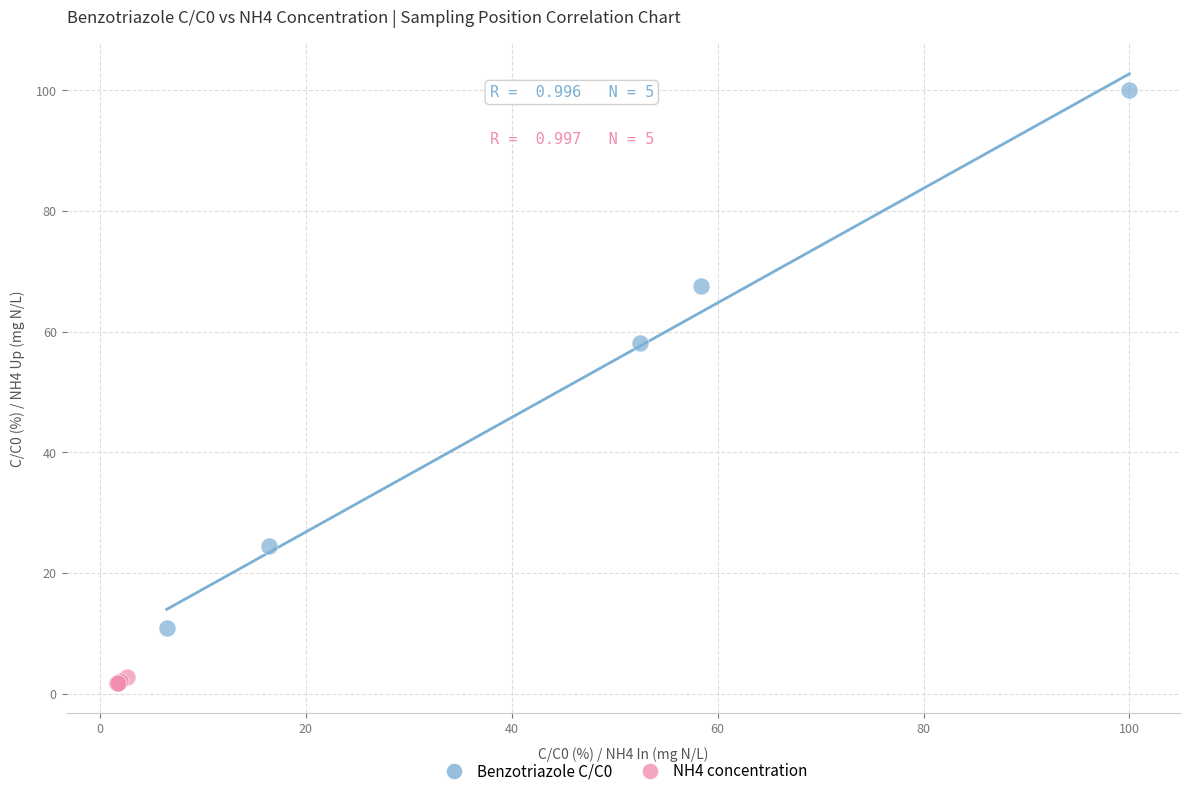

Which series contains the lowest Y value?

NH4 concentration